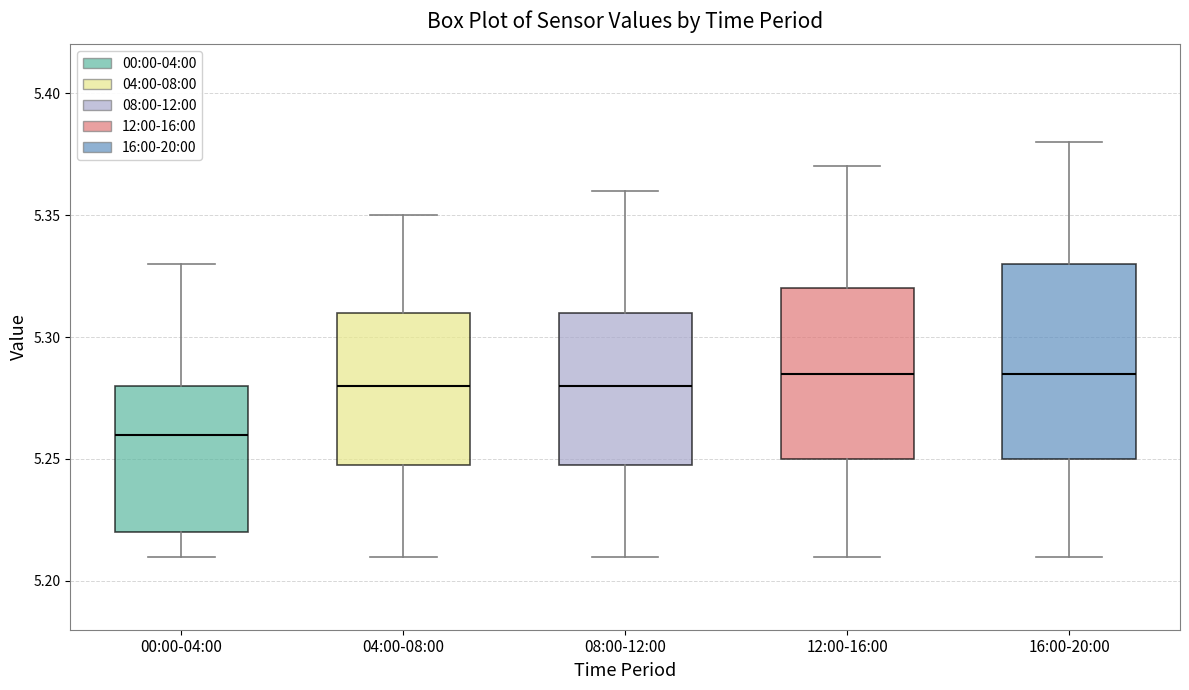

Reading left to right, read every box against the y-axis: the position of its median line, the range the box covers, and the ends of its whiskers. The values are not printed on the chart, so give them approximately, as read against the axis.

00:00-04:00: median 5.260, box 5.220 to 5.280, whiskers 5.210 to 5.330
04:00-08:00: median 5.280, box 5.250 to 5.310, whiskers 5.210 to 5.350
08:00-12:00: median 5.280, box 5.250 to 5.310, whiskers 5.210 to 5.360
12:00-16:00: median 5.285, box 5.250 to 5.320, whiskers 5.210 to 5.370
16:00-20:00: median 5.285, box 5.250 to 5.330, whiskers 5.210 to 5.380